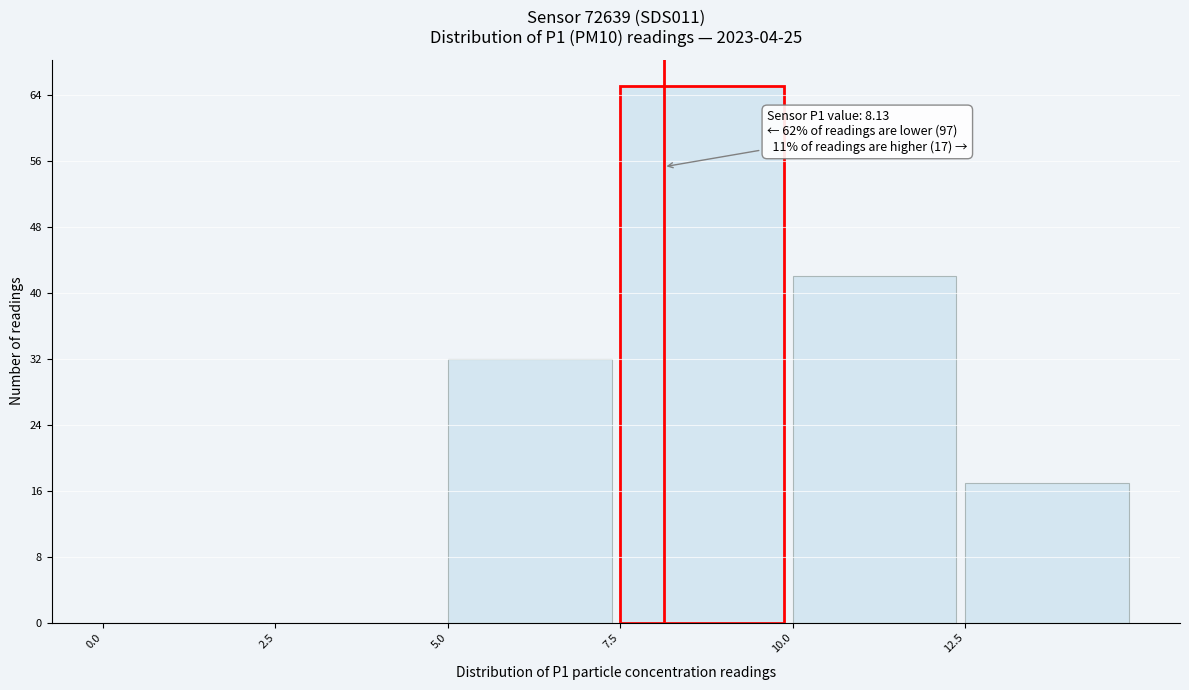

Which range on the x-axis has the tallest bar?

7.5 to 10.0